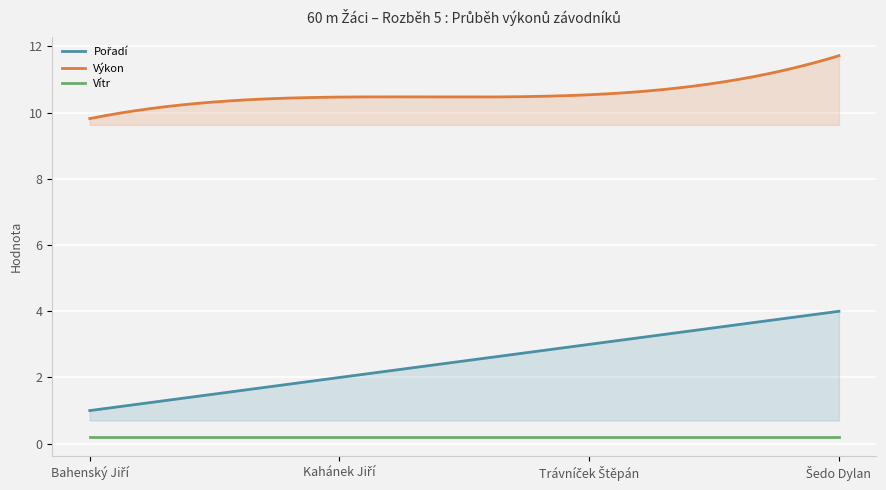

Rank the series by their average value, from highest to lowest.

Výkon, Pořadí, Vítr